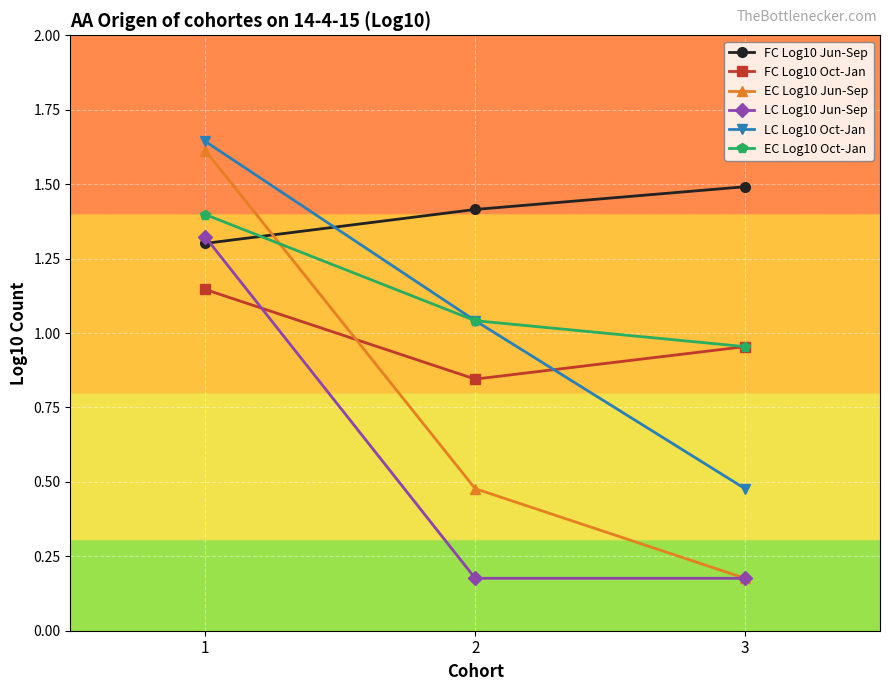

What is the sum of all FC Log10 Oct-Jan values?

2.9